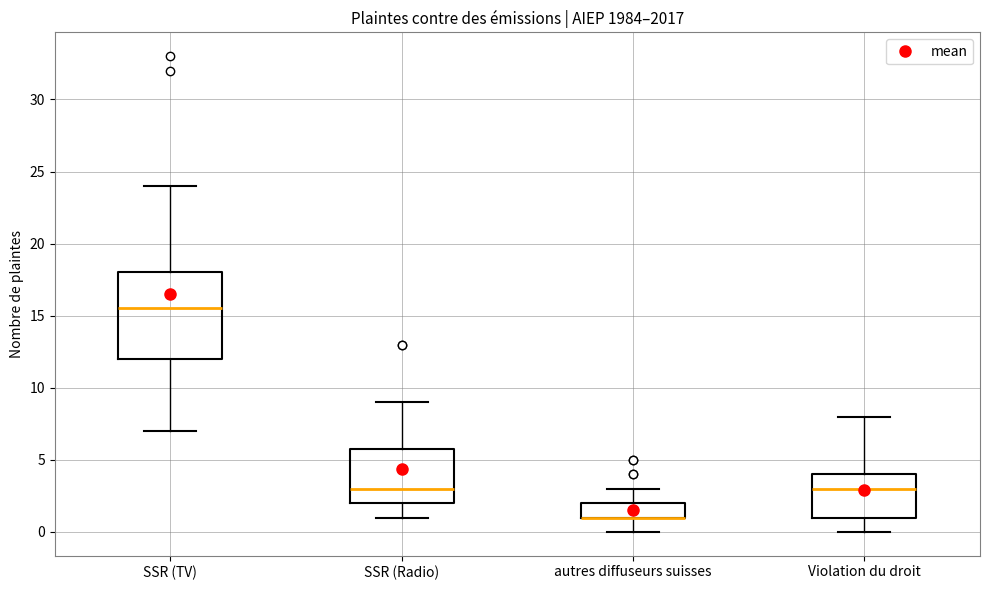

Where does the median line of the box for SSR (Radio) sit on the y-axis? The values are not printed on the chart, so give them approximately, as read against the axis.

3.0